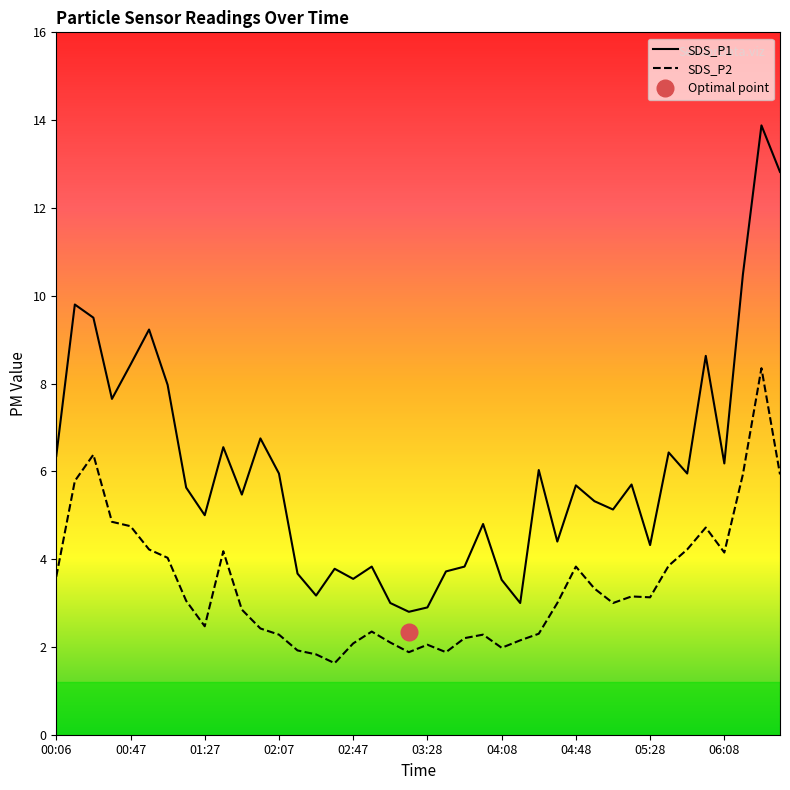

What is the average value of the SDS_P2 series?

3.4